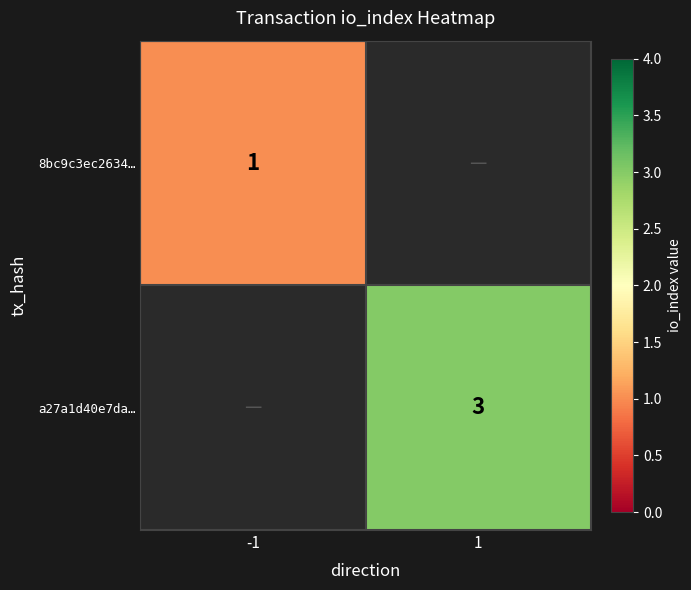

The 8bc9c3ec2634… series shows 1 at -1. True or false?

True